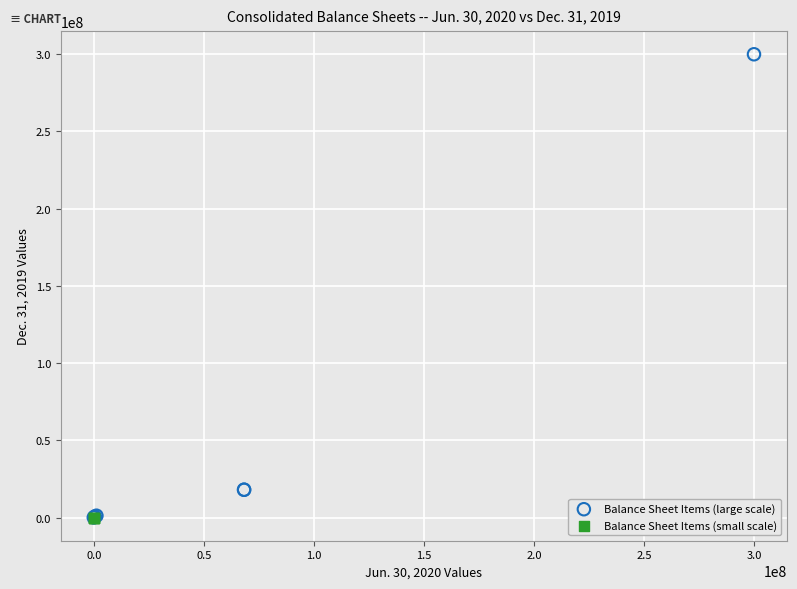

Which series has the largest Y range (max minus min)?

Balance Sheet Items (large scale)